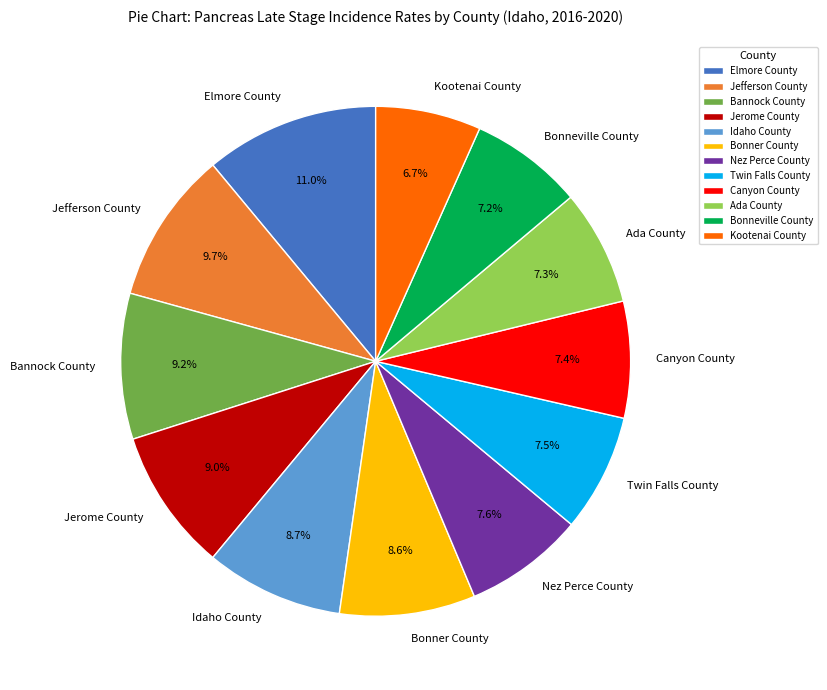

Approximately how many times larger is the value at Bonneville County compared to Elmore County?

0.7